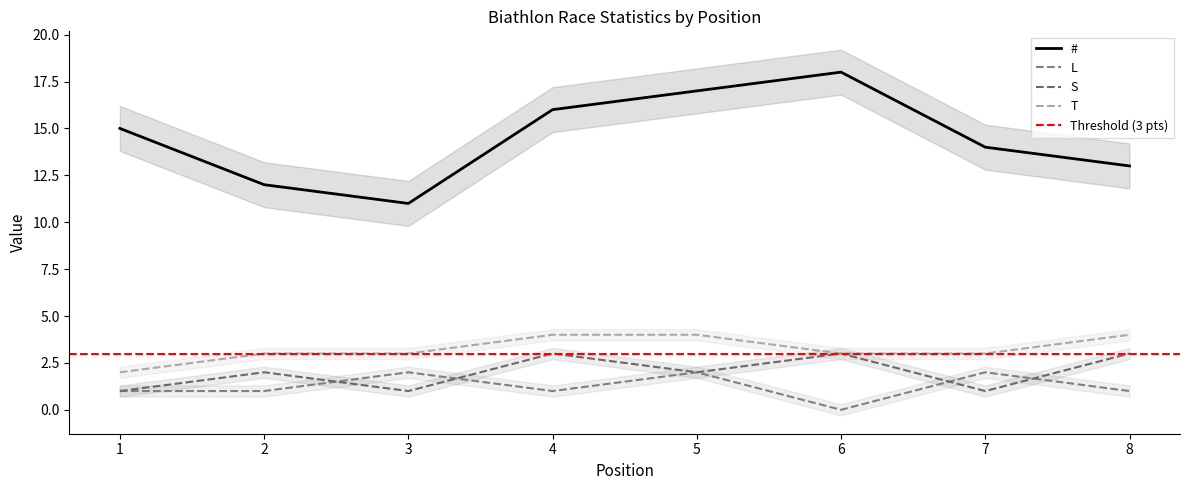

What is the total value across all series at 1?

19